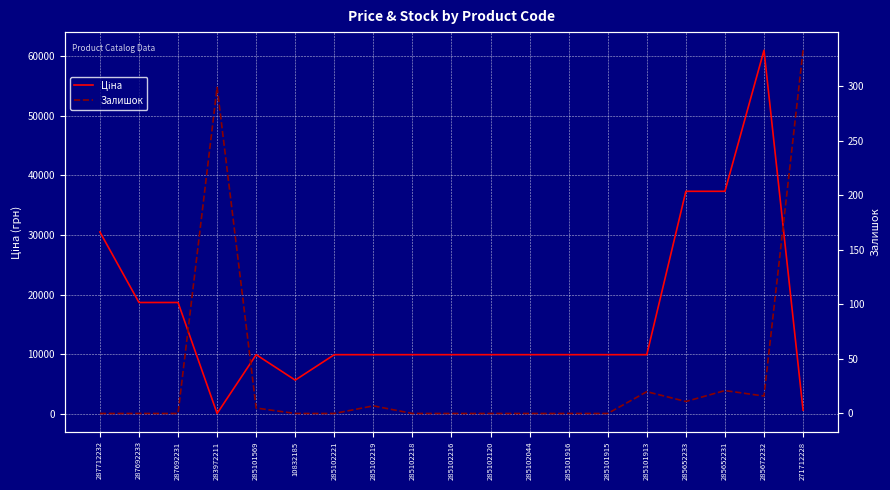

Where is the first local minimum for Ціна?

283972211